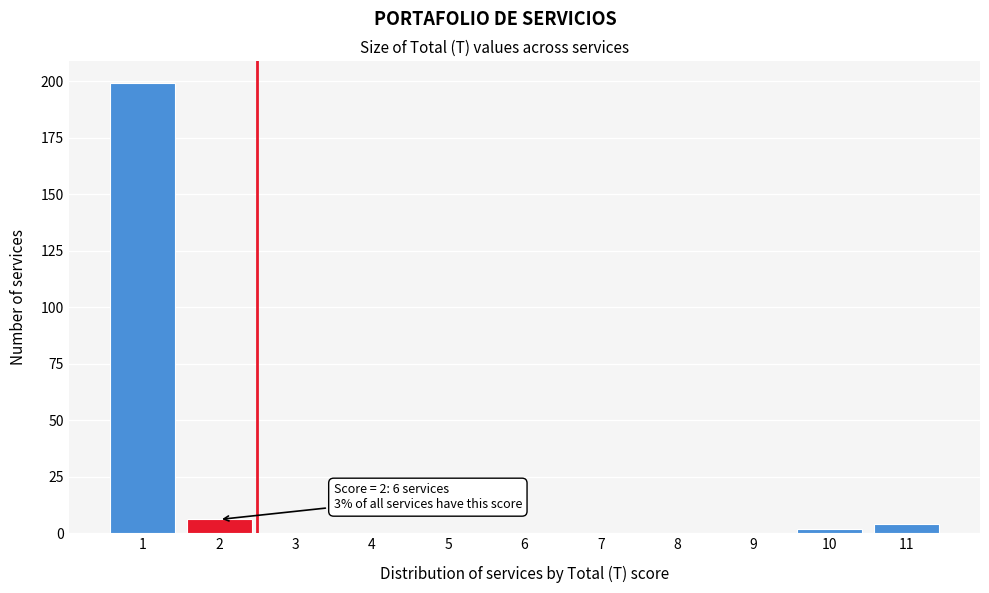

Reading right to left, list all the values displayed in this chart.

11=4	10=2	9=0	8=0	7=0	6=0	5=0	4=0	3=0	2=6	1=199